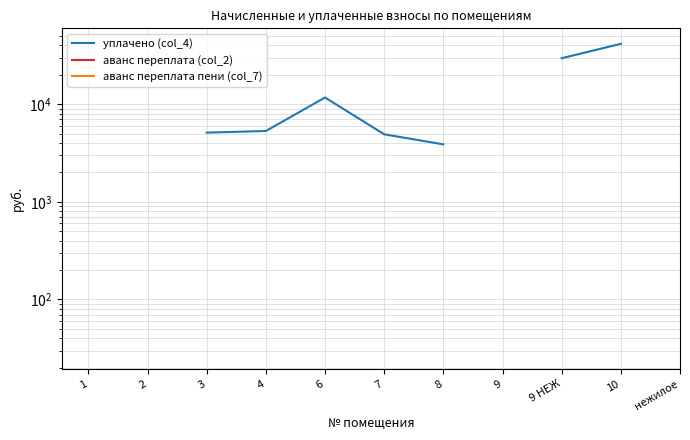

What position from the right is нежилое?

1